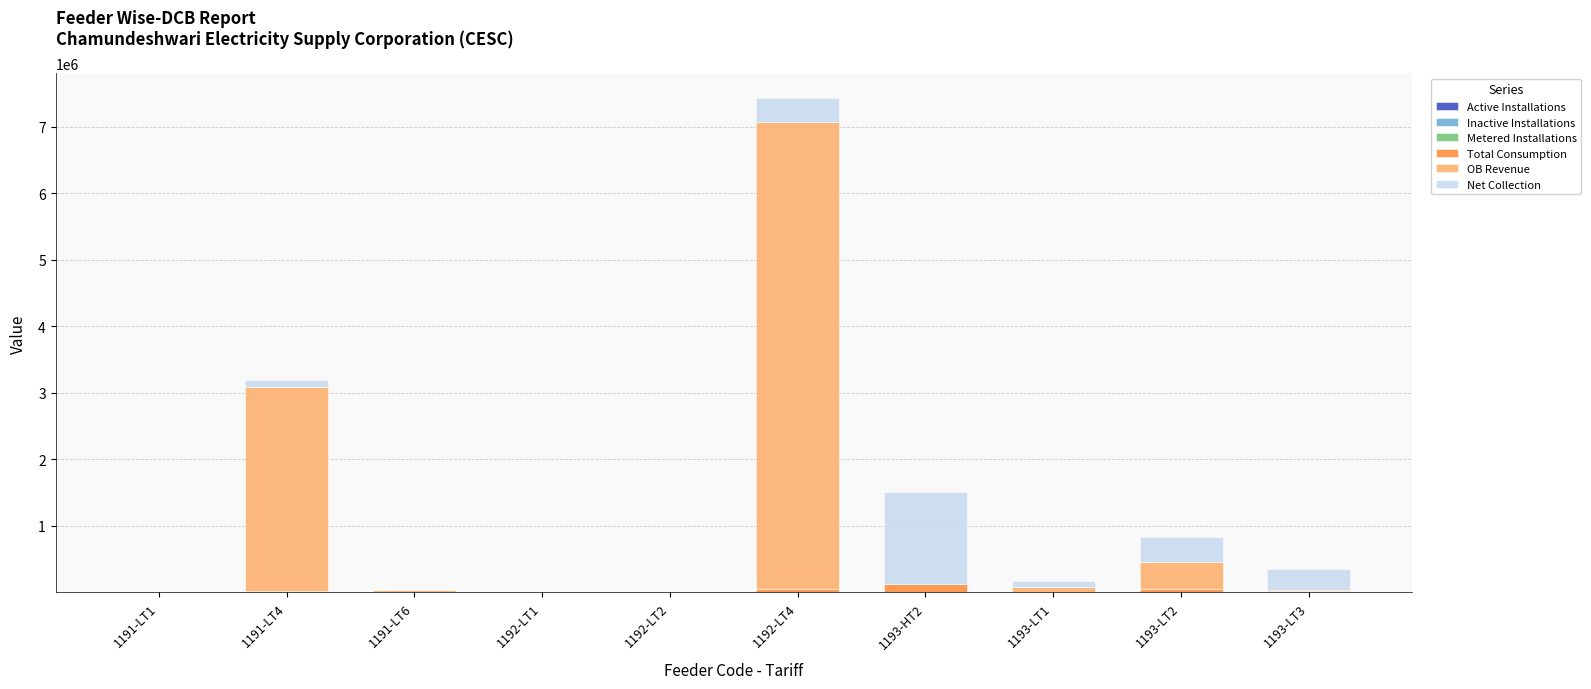

How many series are shown in this chart?

6